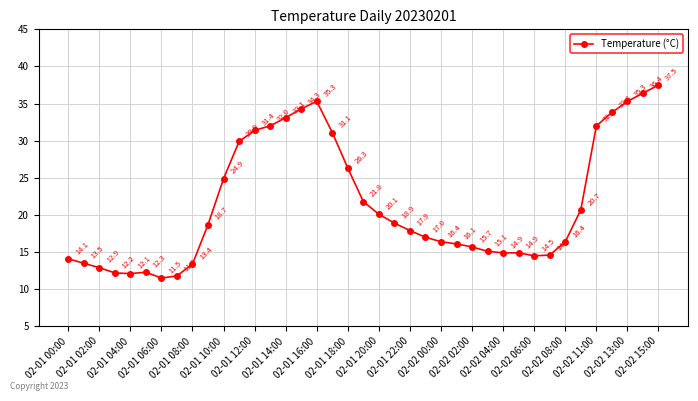

What is the difference between the second highest and minimum values?

24.9